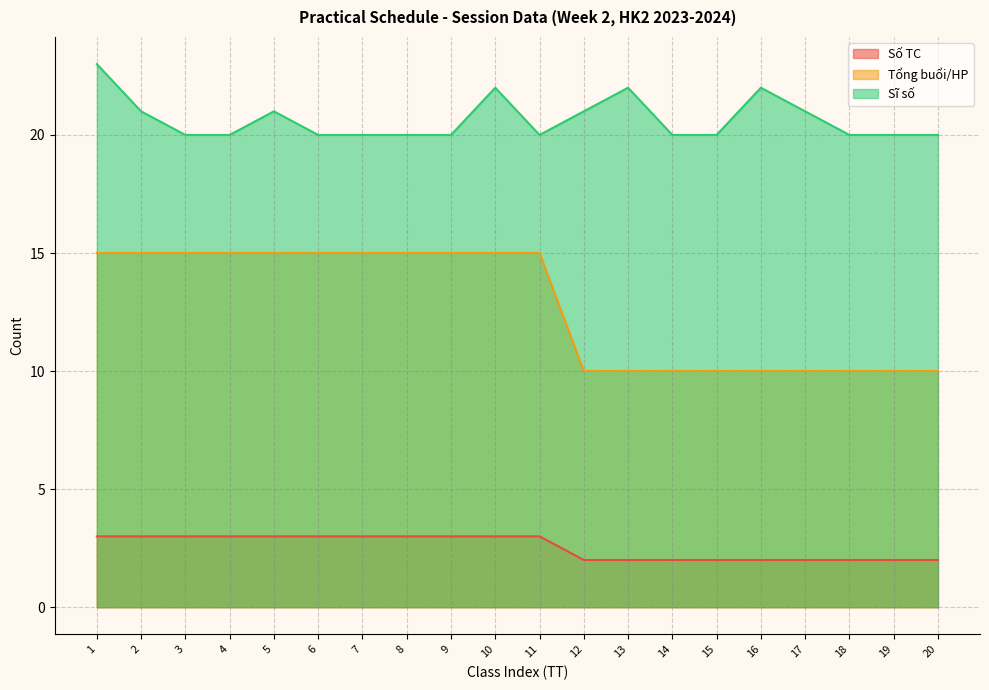

How many interior local peaks does the Sĩ số series have?

4